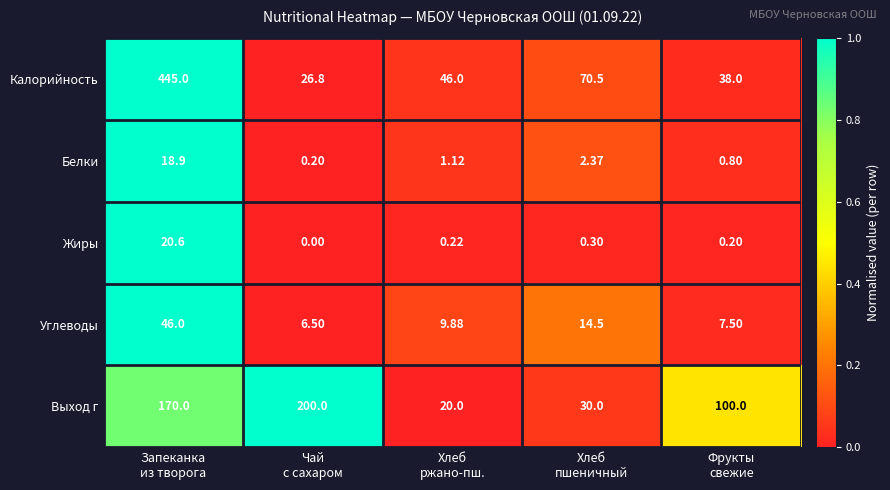

Which series has the widest spread of values?

Калорийность